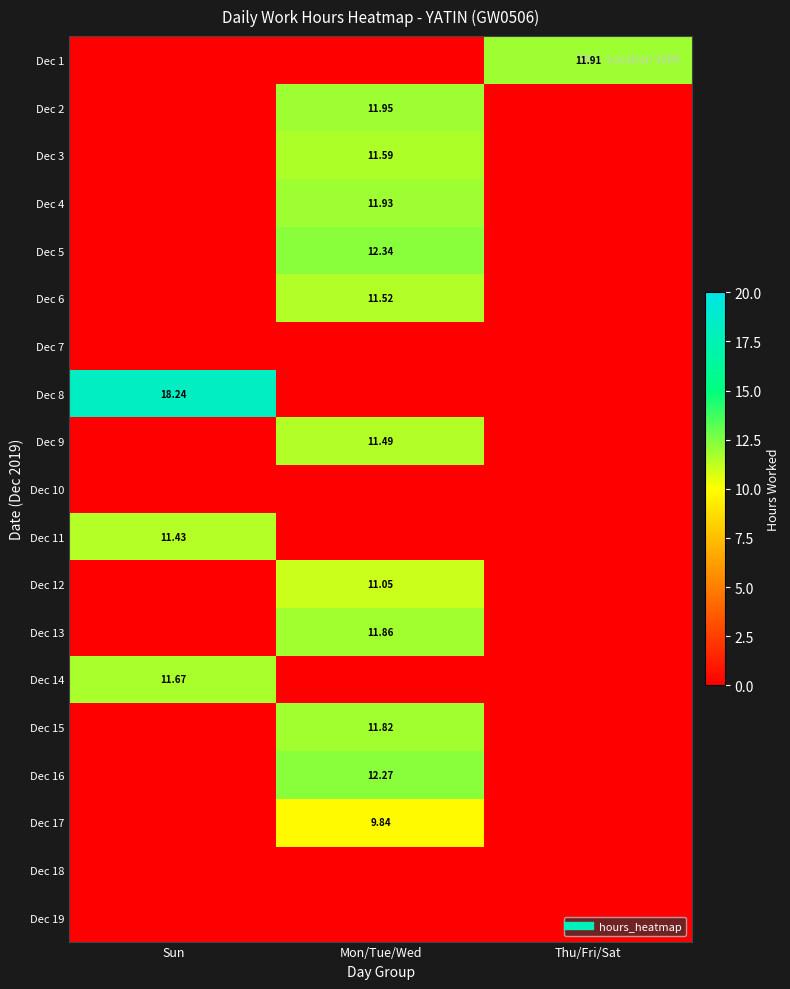

Is it true that Dec 3 equals 7.9 at Sun?

False